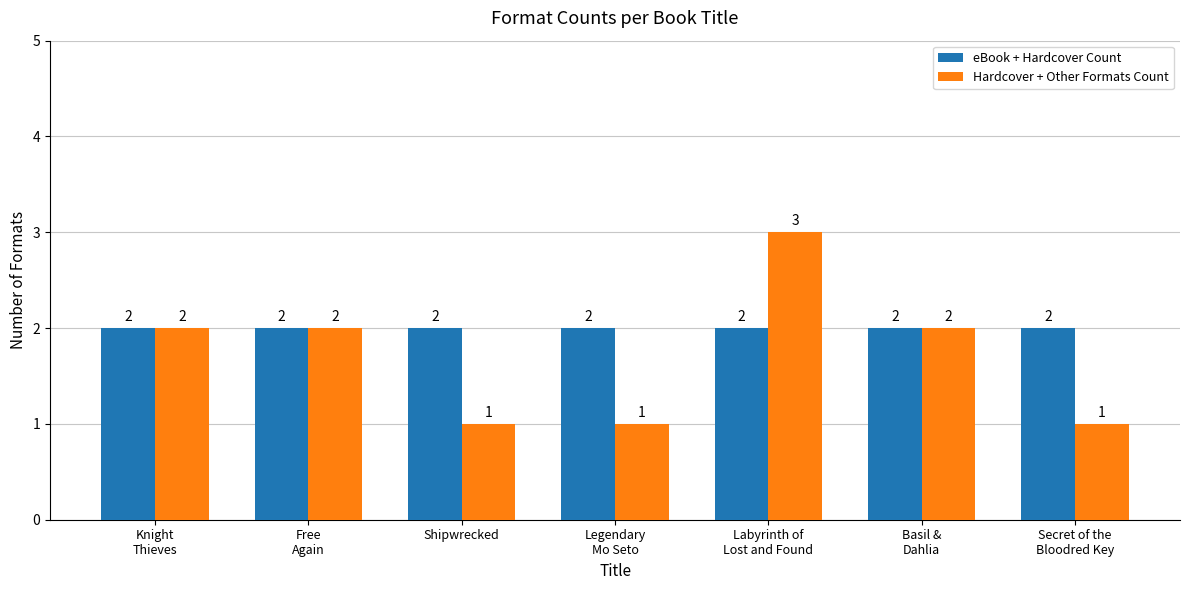

The eBook + Hardcover Count series shows 2 at Legendary
Mo Seto. True or false?

True